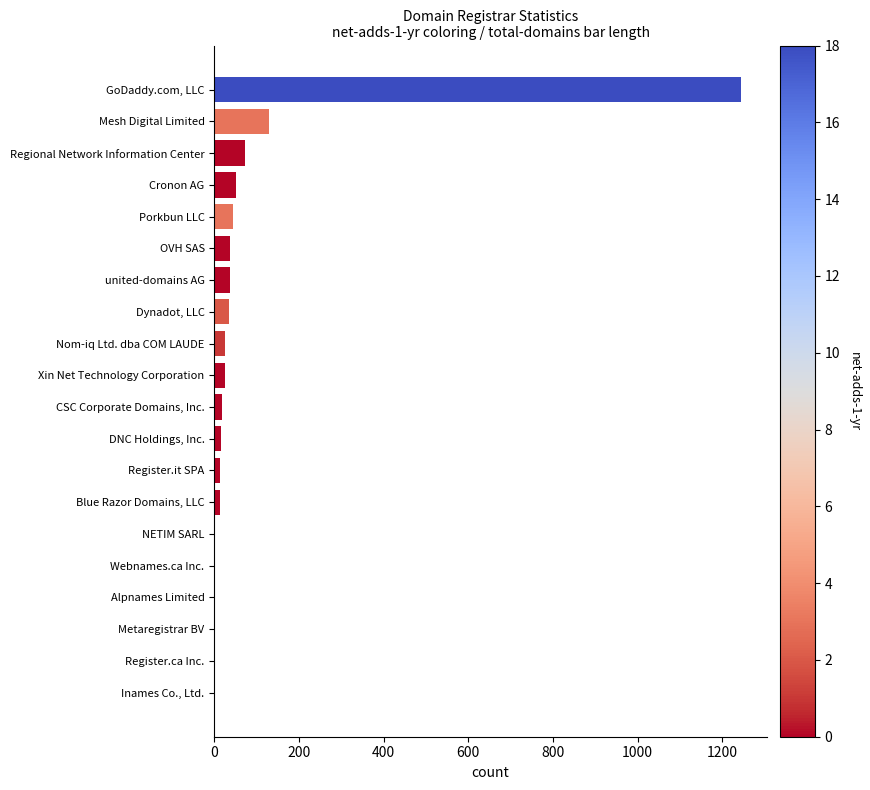

Which category has the highest value across all series?

GoDaddy.com, LLC